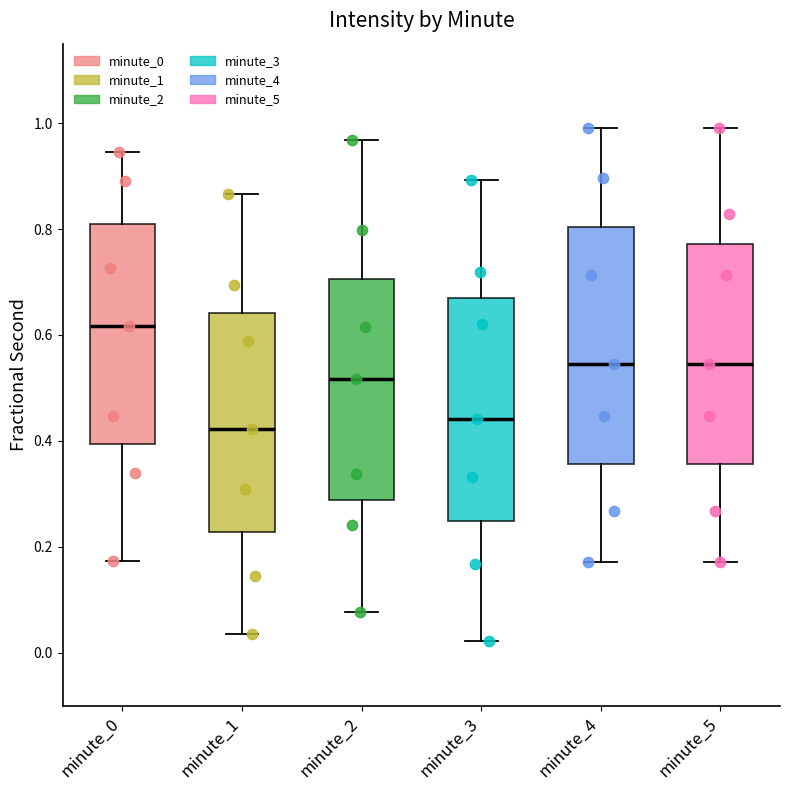

Reading left to right, read every box against the y-axis: the position of its median line, the range the box covers, and the ends of its whiskers. The values are not printed on the chart, so give them approximately, as read against the axis.

minute_0: median 0.62, box 0.40 to 0.80, whiskers 0.18 to 0.94
minute_1: median 0.42, box 0.22 to 0.64, whiskers 0.04 to 0.86
minute_2: median 0.52, box 0.28 to 0.70, whiskers 0.08 to 0.96
minute_3: median 0.44, box 0.24 to 0.66, whiskers 0.02 to 0.90
minute_4: median 0.54, box 0.36 to 0.80, whiskers 0.18 to 1.00
minute_5: median 0.54, box 0.36 to 0.78, whiskers 0.18 to 1.00